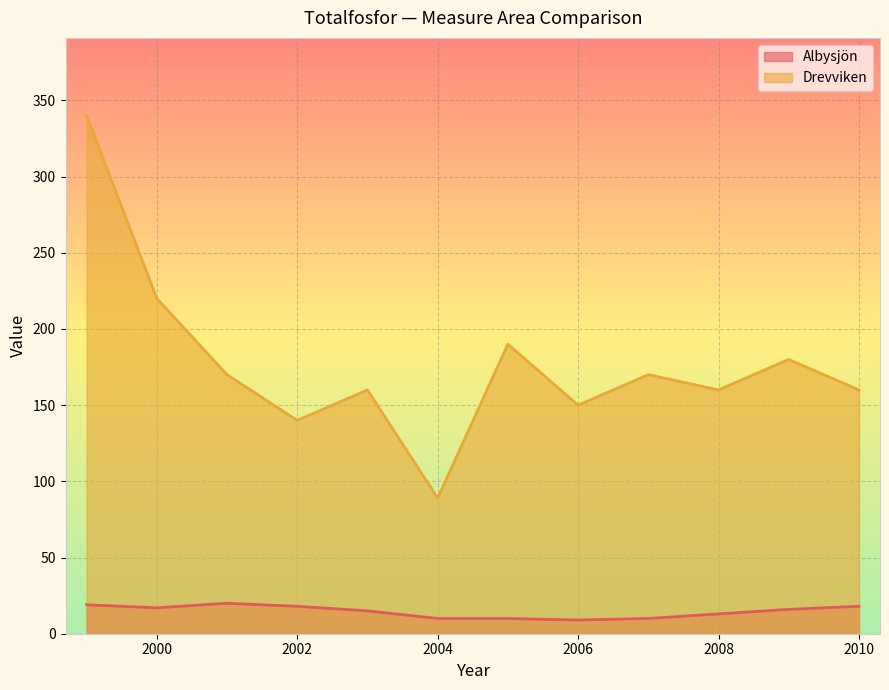

Which series changed the most between 1999 and 2008?

Drevviken